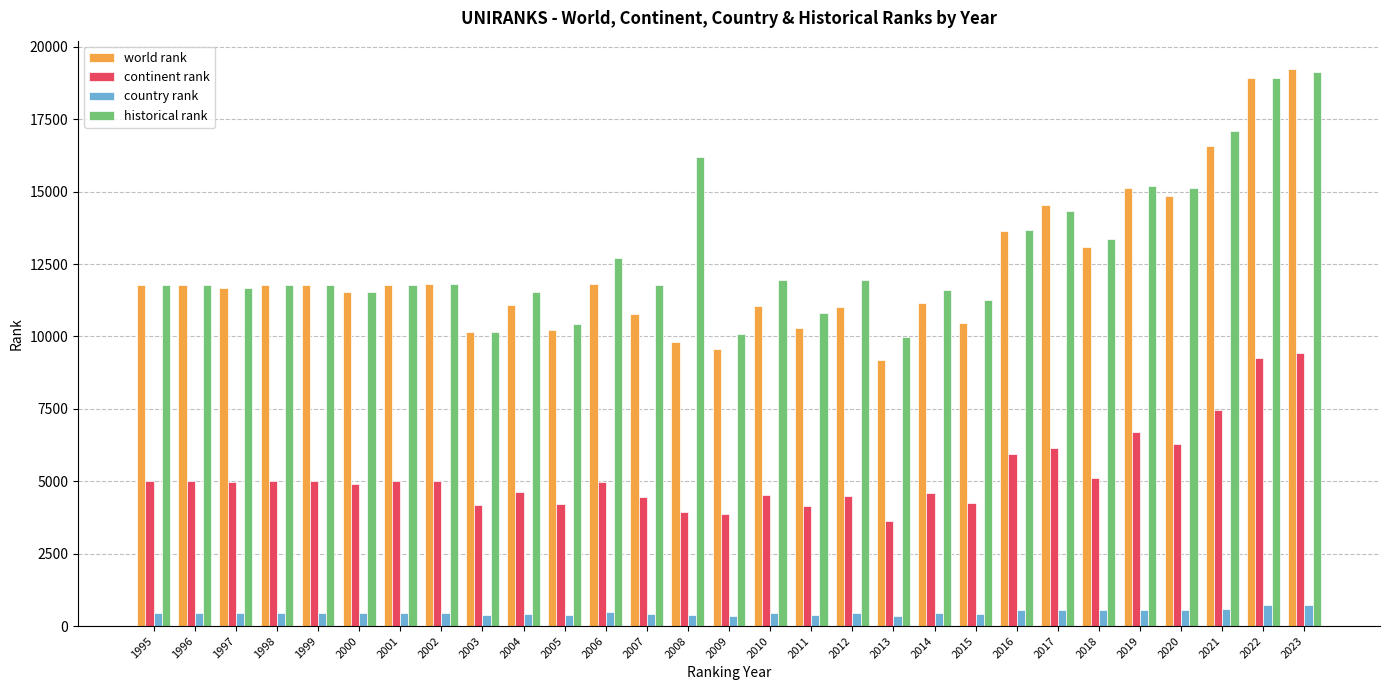

How many data points does each series have?

29